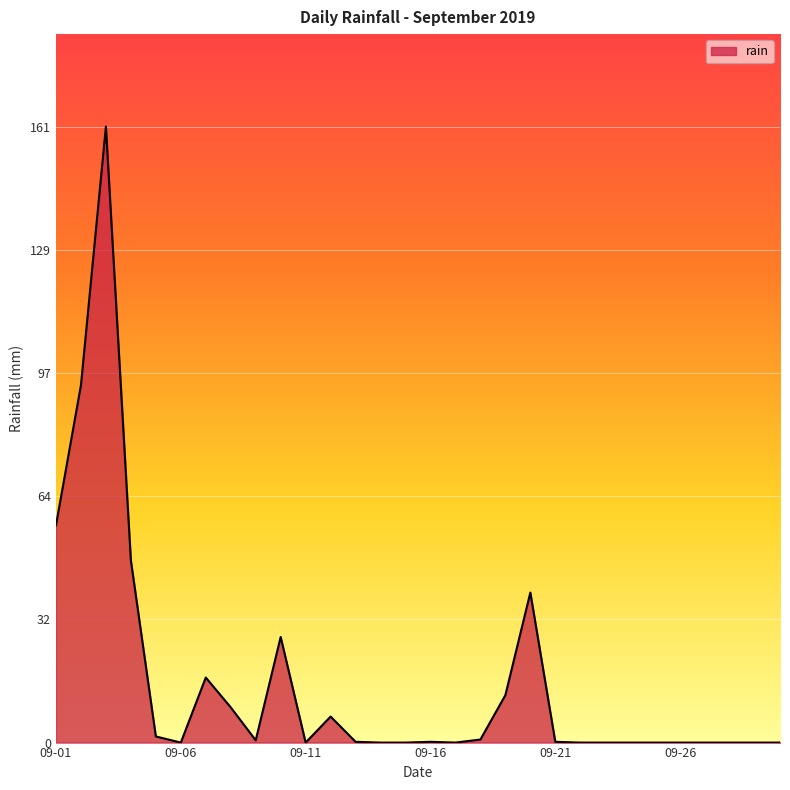

What is the maximum value shown in the chart?

161.0